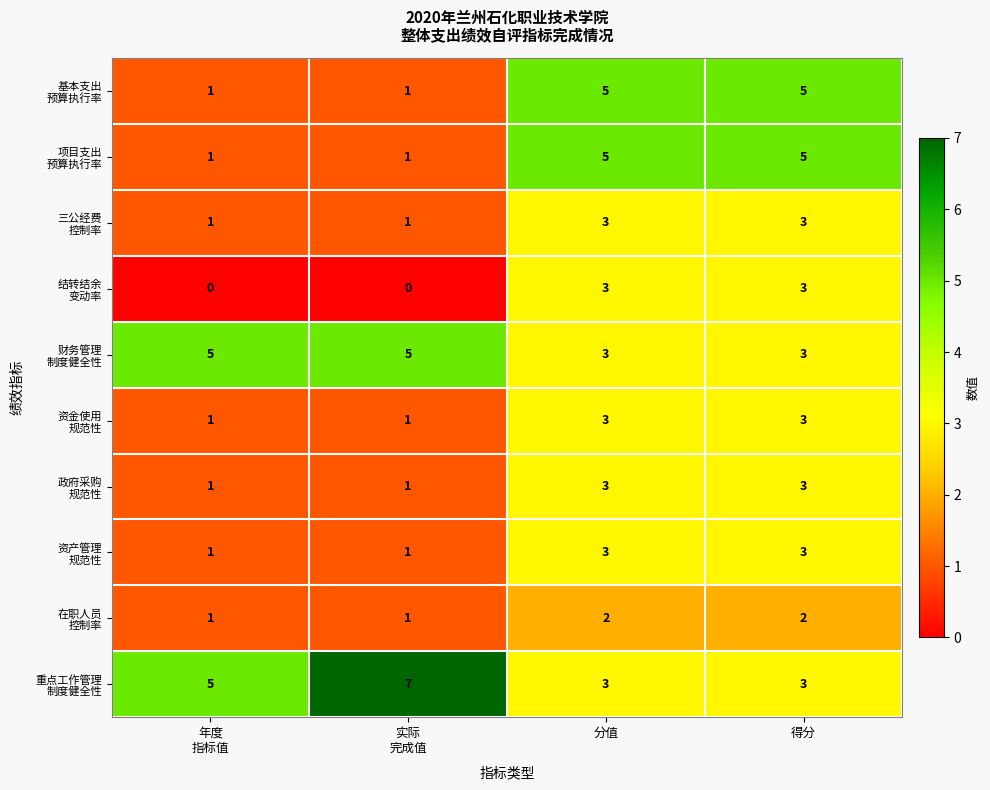

What is the greatest value displayed?

7